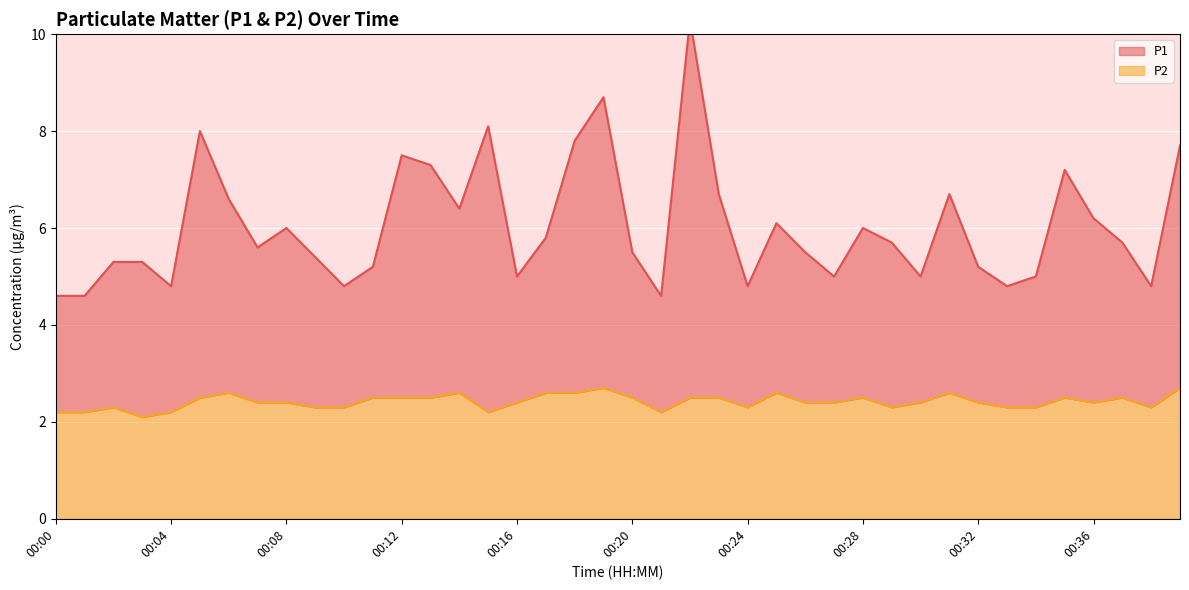

Between 00:31 and 00:17, which is larger?

00:31